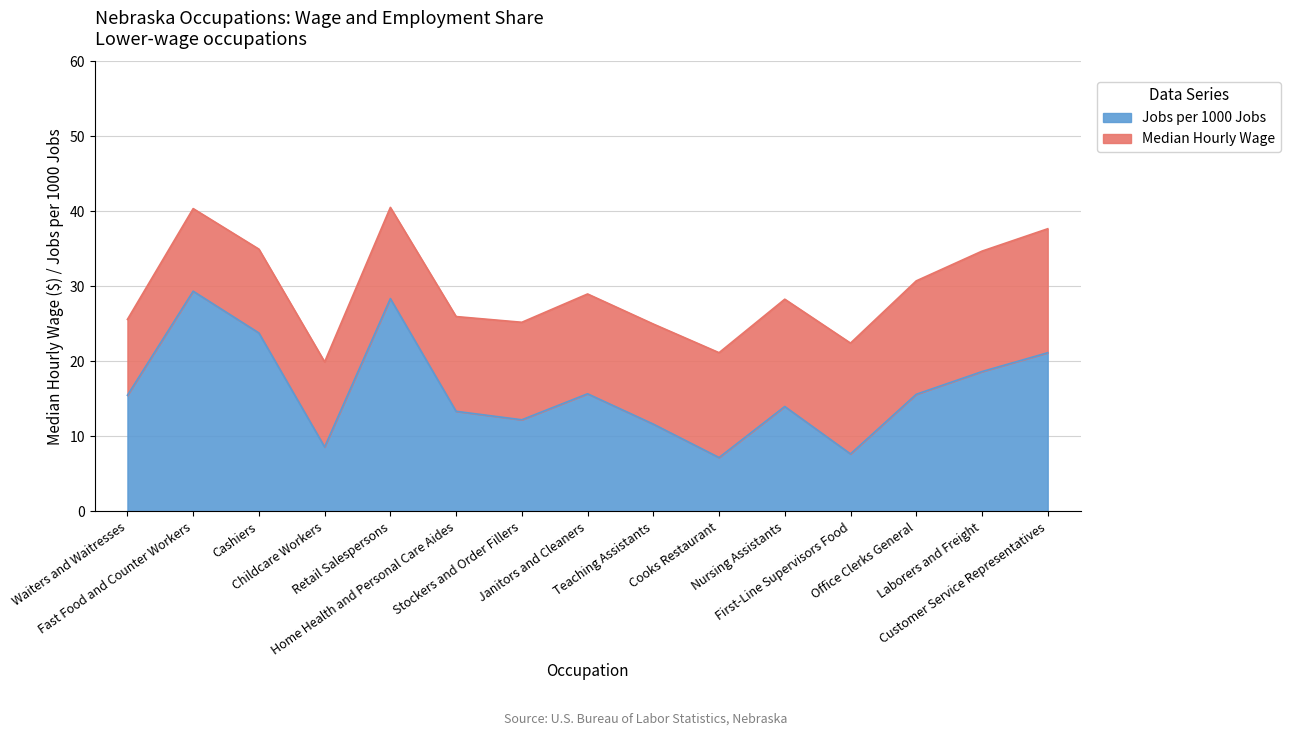

What is the difference between the second highest and minimum values?

21.2